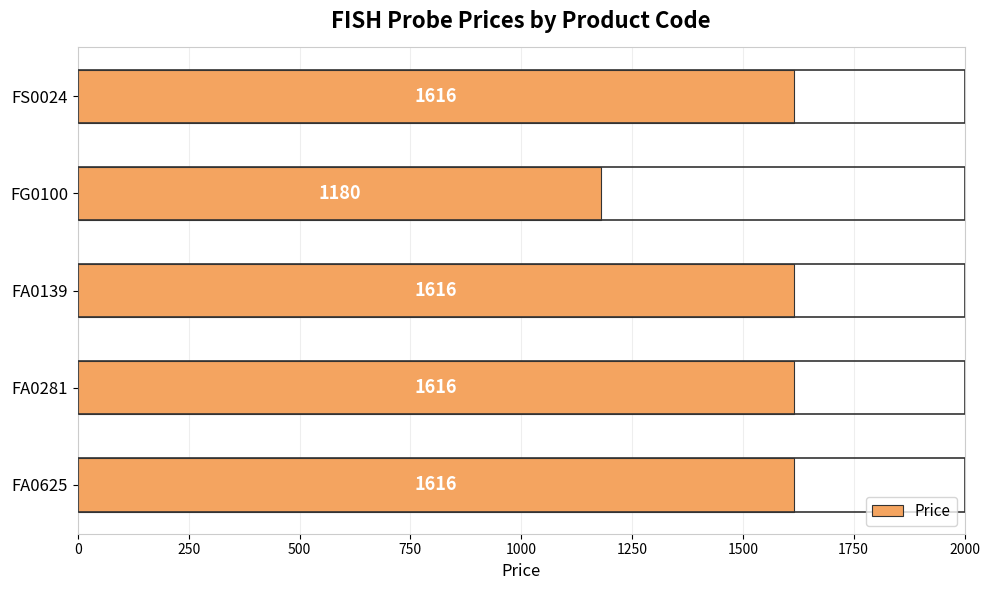

Does the chart contain stacked bars?

No